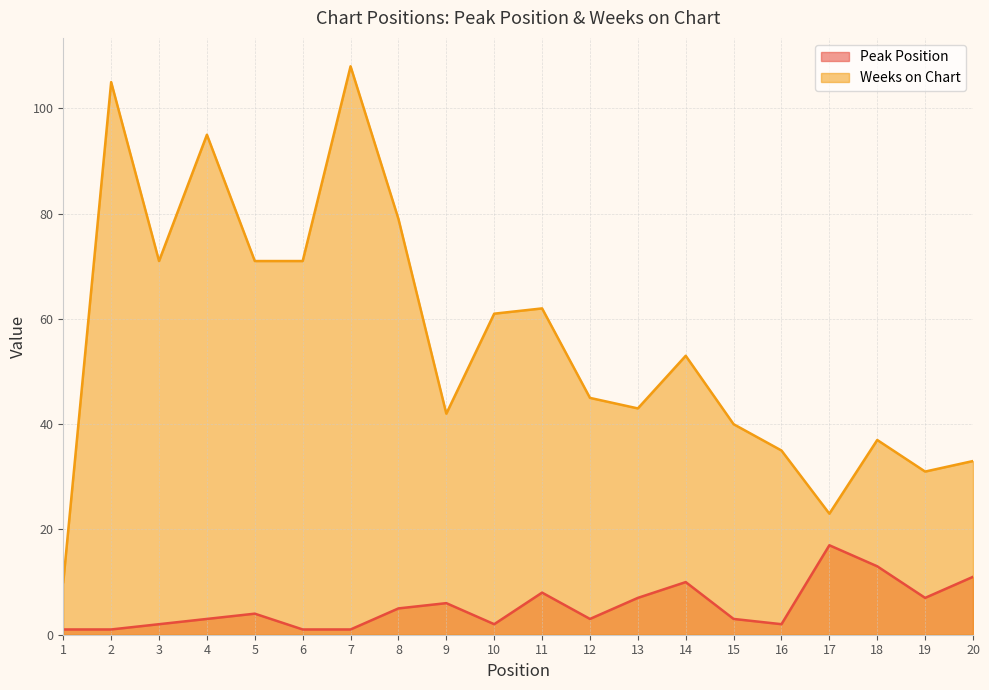

Reading left to right, what are all the values shown in this chart?

Peak Position: 1=1	2=1	3=2	4=3	5=4	6=1	7=1	8=5	9=6	10=2	11=8	12=3	13=7	14=10	15=3	16=2	17=17	18=13	19=7	20=11
Weeks on Chart: 1=10	2=105	3=71	4=95	5=71	6=71	7=108	8=79	9=42	10=61	11=62	12=45	13=43	14=53	15=40	16=35	17=23	18=37	19=31	20=33